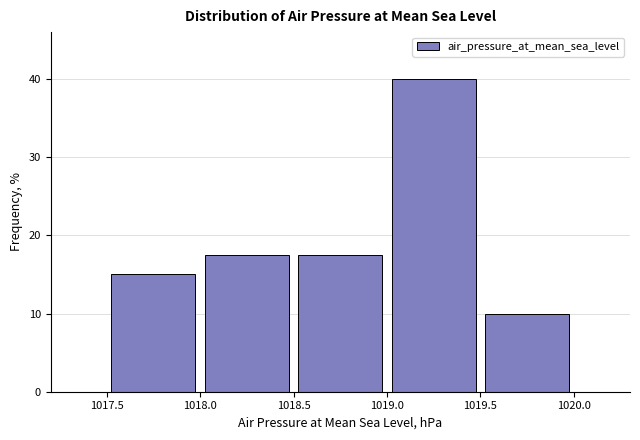

What is the height of the bar covering 1017.5 to 1018.0 on the x-axis? The values are not printed on the chart, so give them approximately, as read against the axis.

15